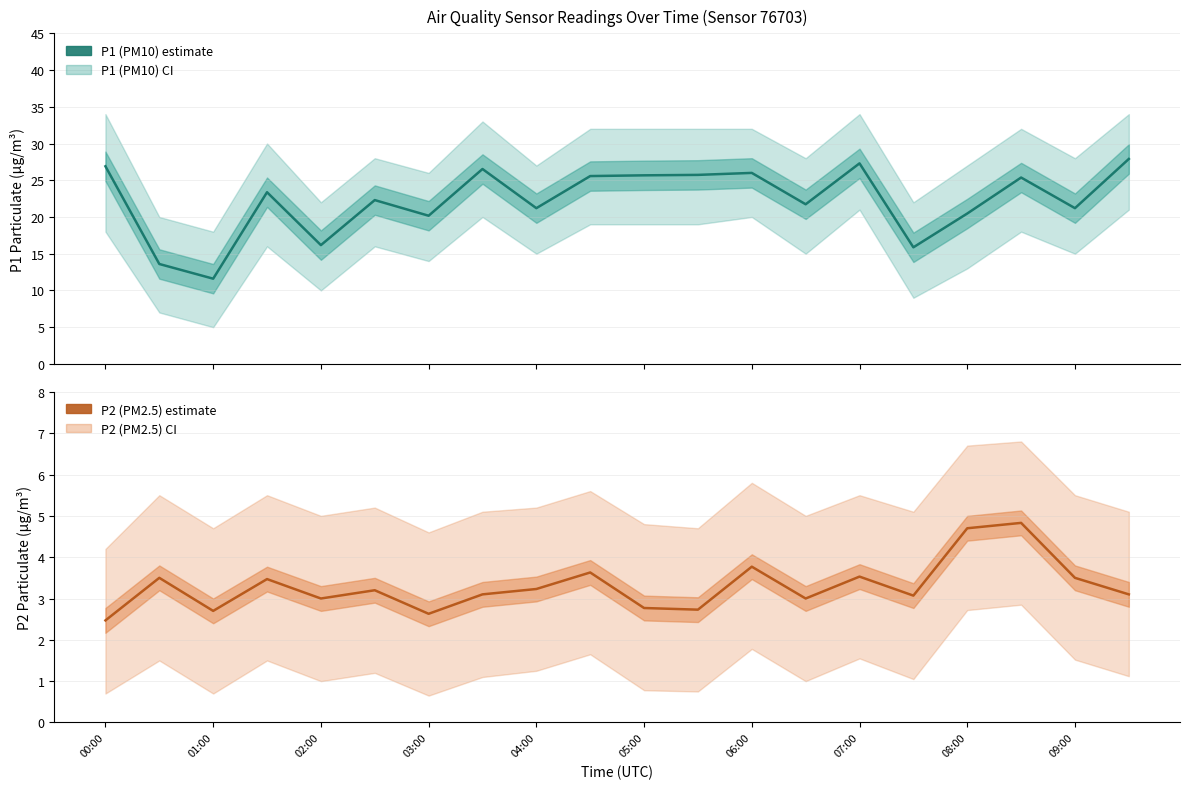

How many data points in P1 (PM10) estimate are less than 23?

10